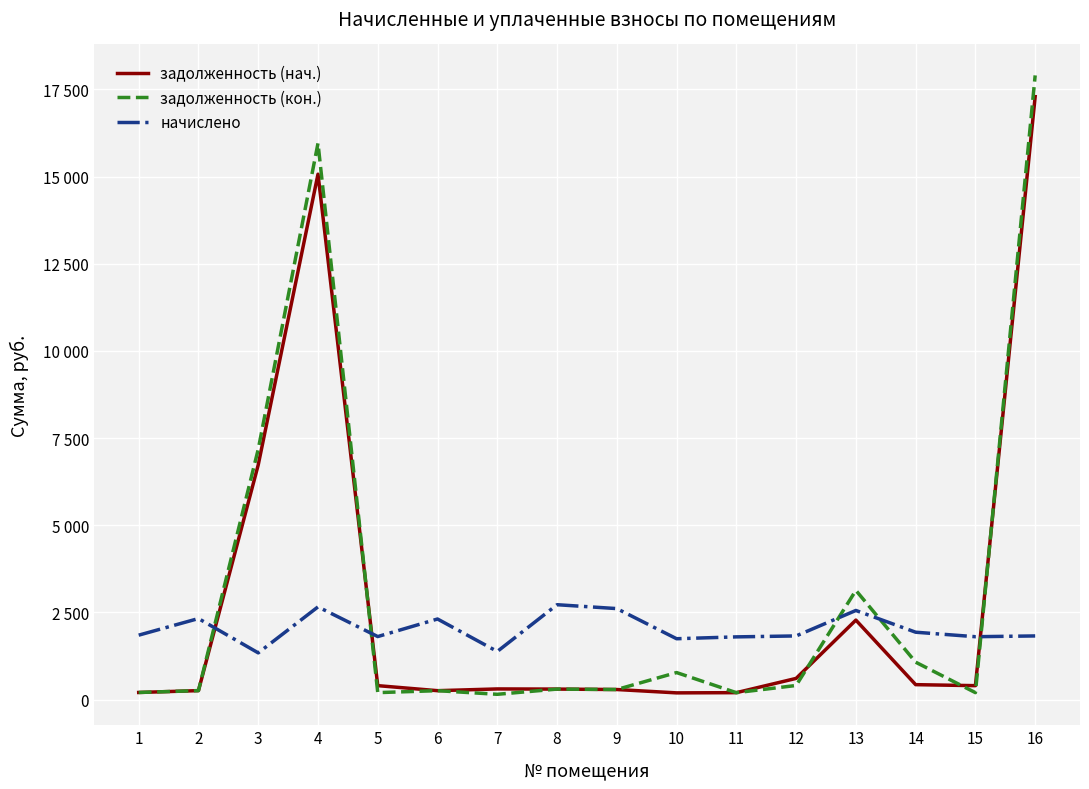

What are all the series names shown in the legend?

задолженность (нач.), задолженность (кон.), начислено